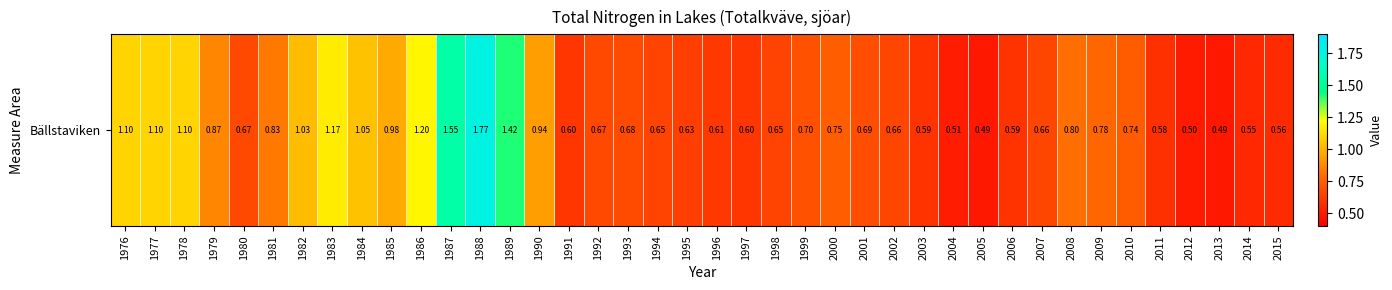

What is the average value?

0.8